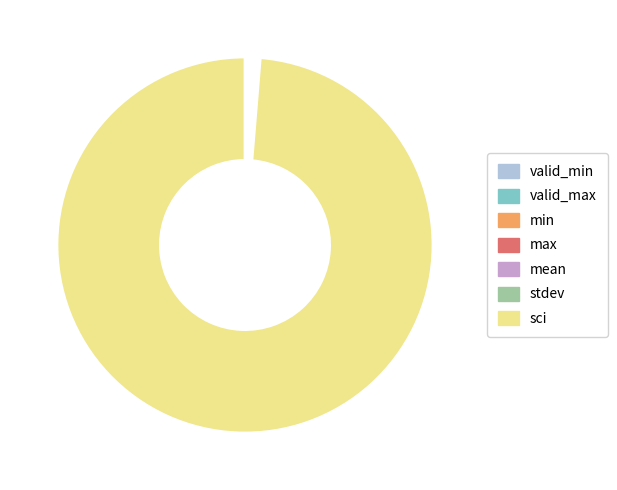

Does sci account for over 50% of the chart?

Yes